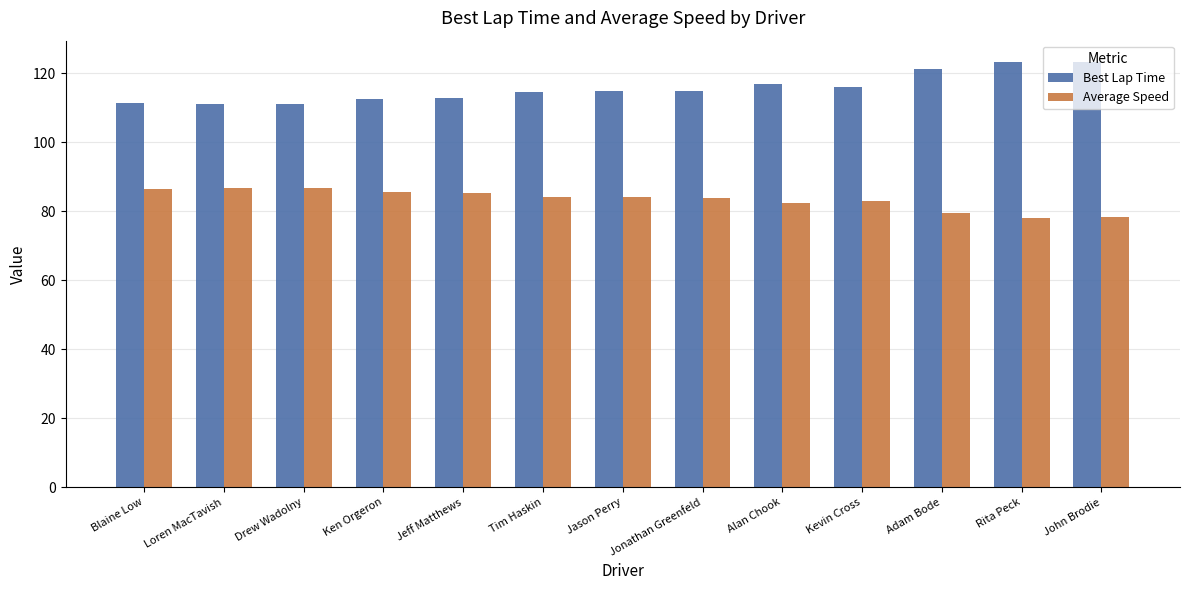

What is the maximum value for Average Speed?

86.9